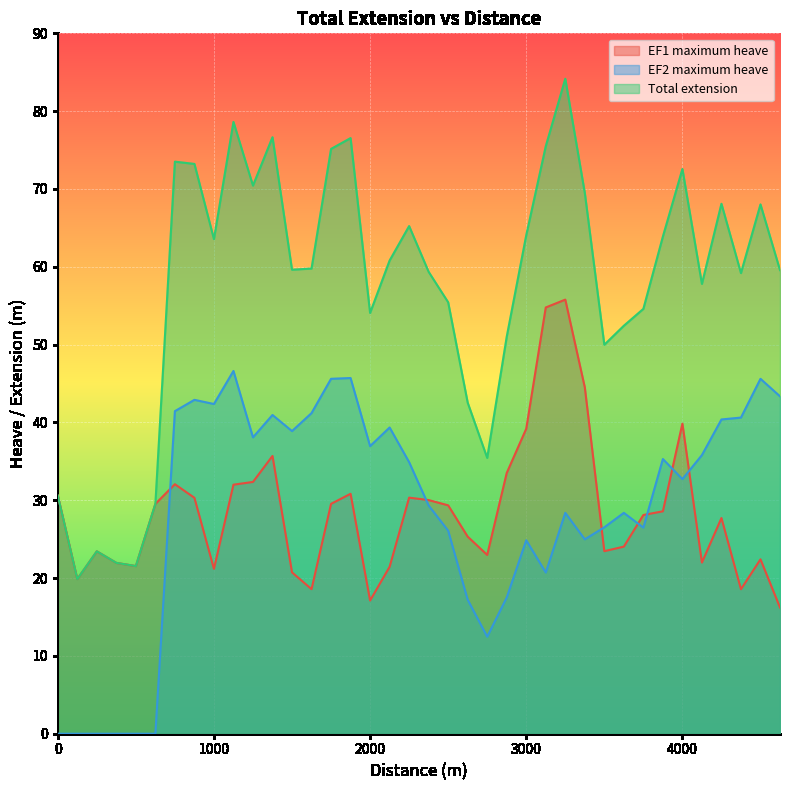

Which label corresponds to the largest value in the chart?

3250